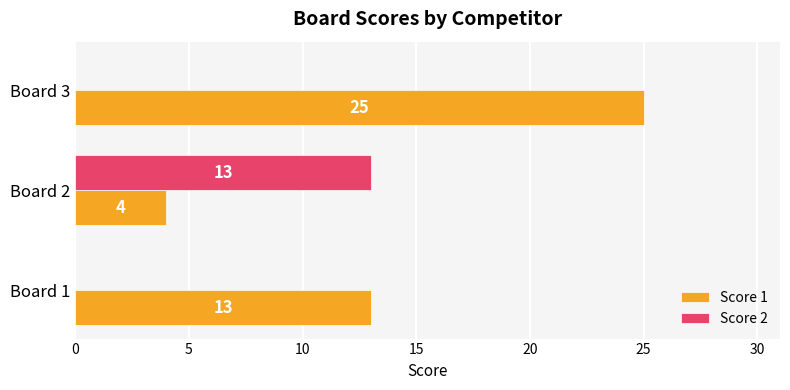

Between Board 2 and Board 3, which series saw the biggest shift?

Score 1